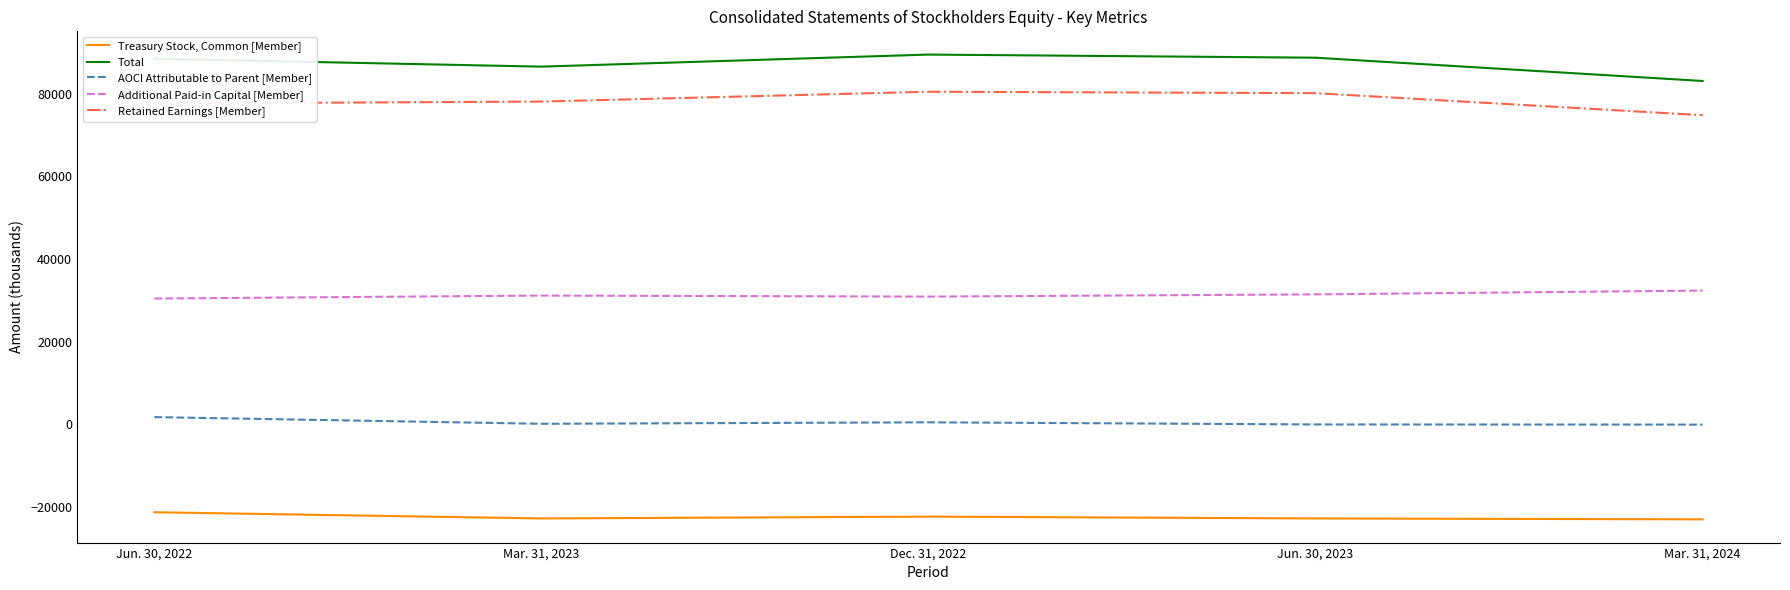

The Additional Paid-in Capital [Member] series shows 32356 at Mar. 31, 2024. True or false?

True